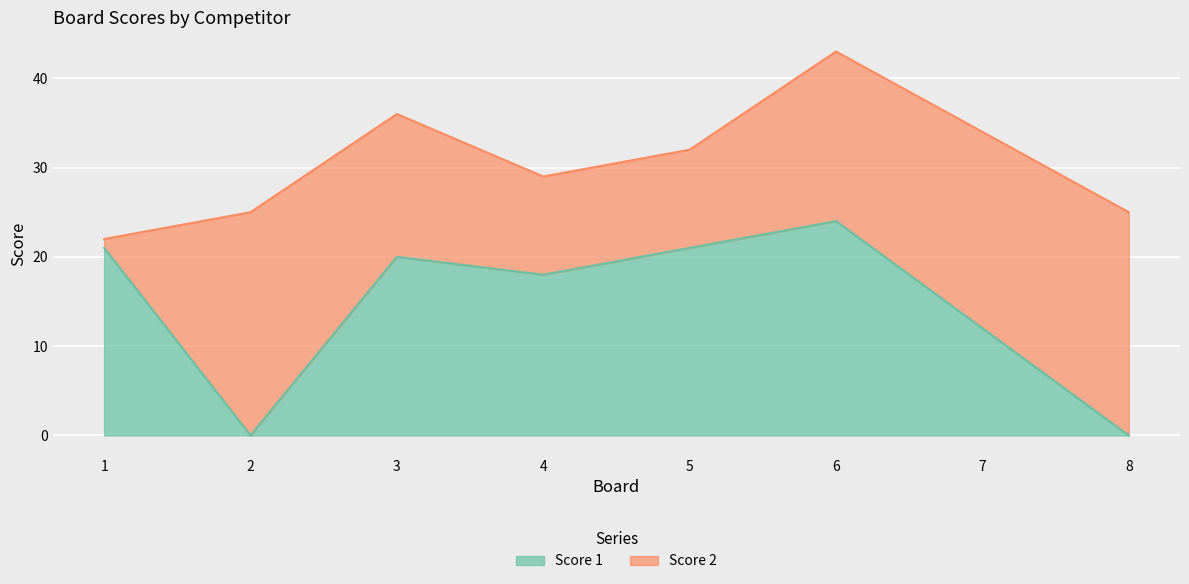

Is it true that the value at 3 is 34?

False